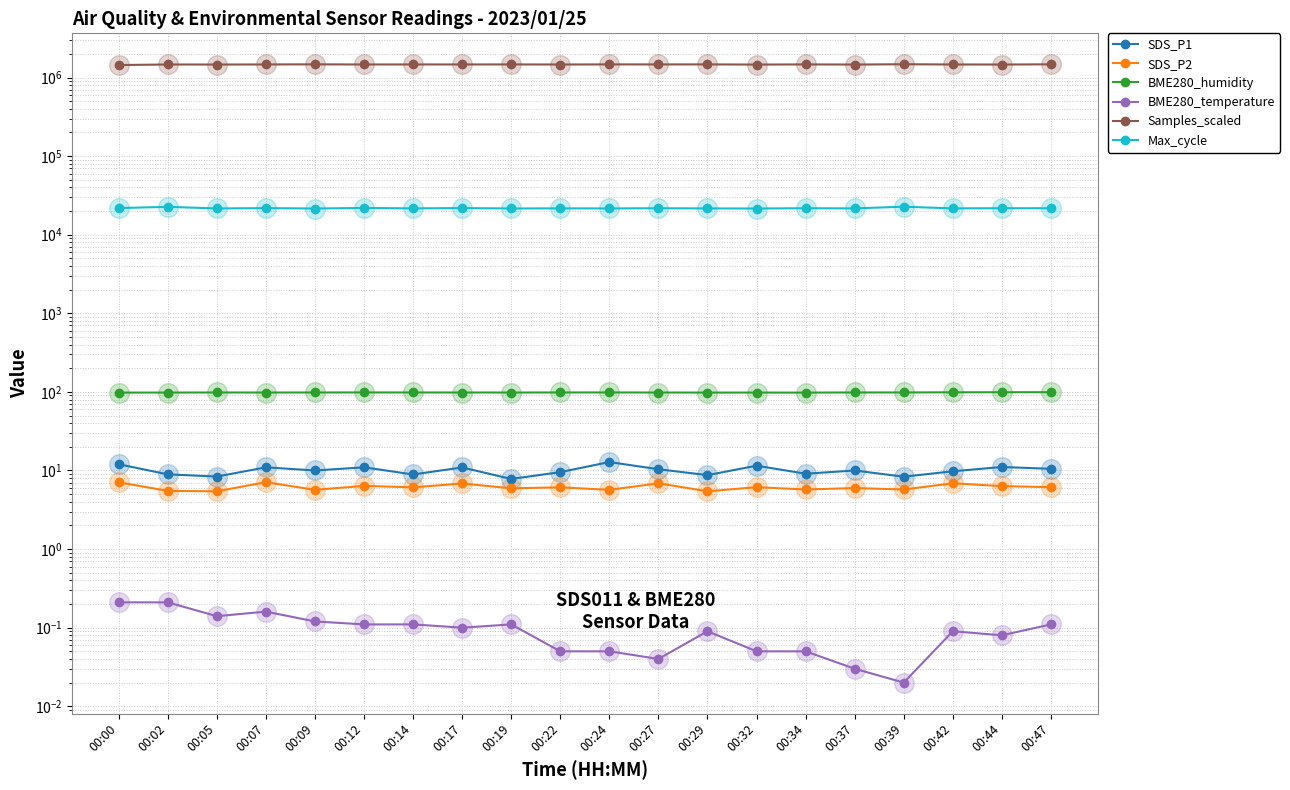

Is the value of BME280_temperature at 00:00 greater than the value of SDS_P2 at 00:07?

No